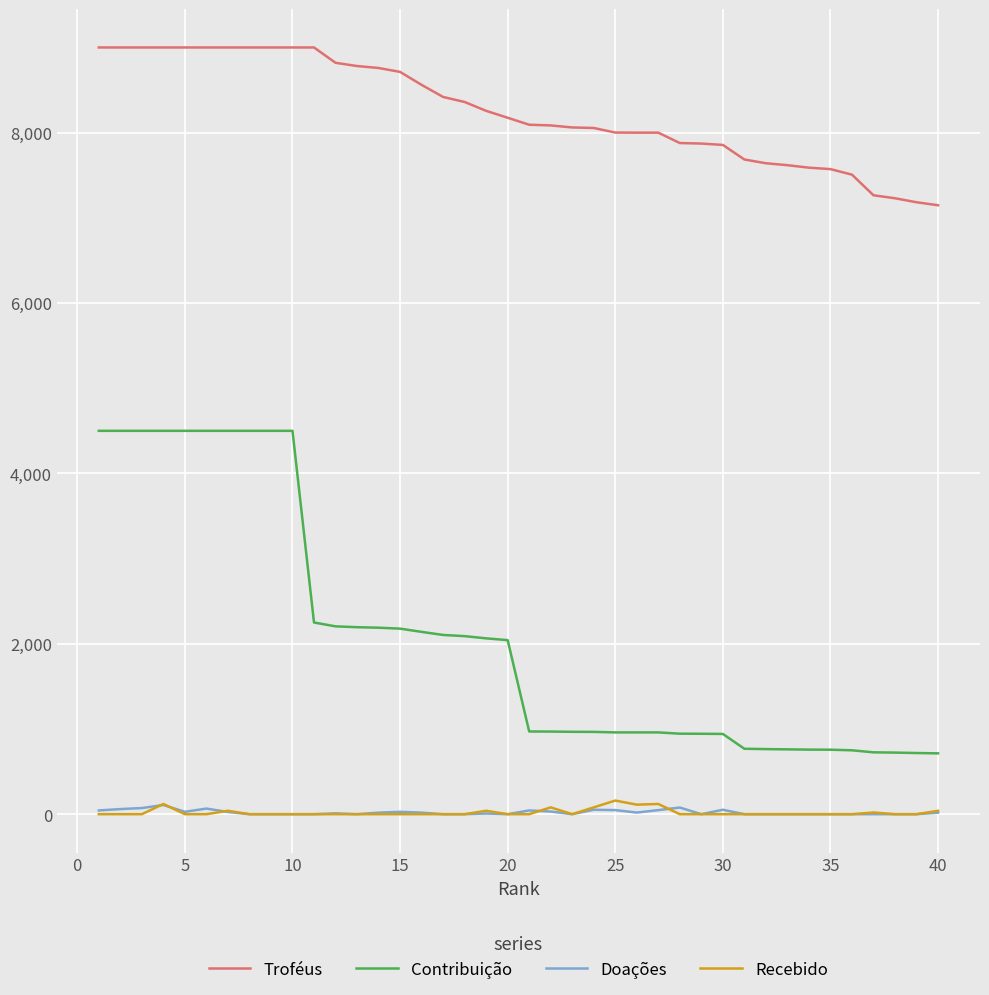

What is the minimum value for Contribuição?

714